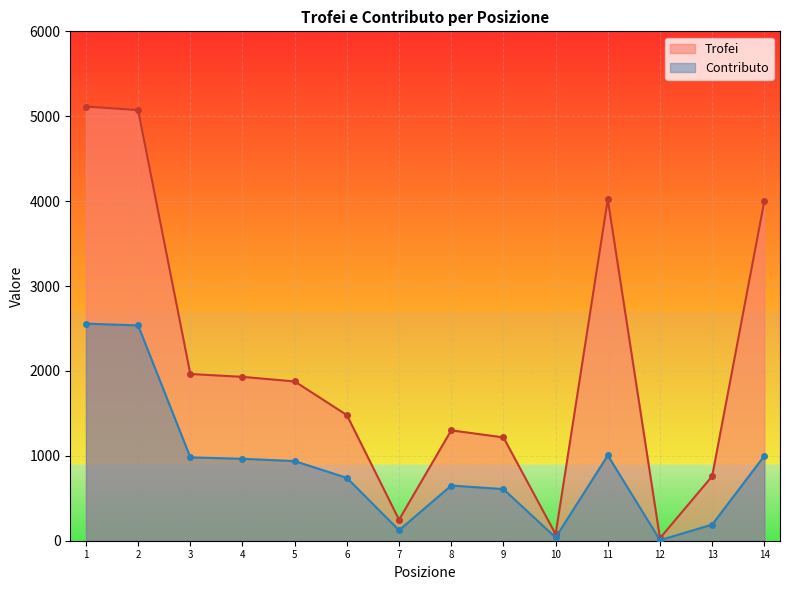

True or false: Trofei and Contributo intersect in this chart.

False